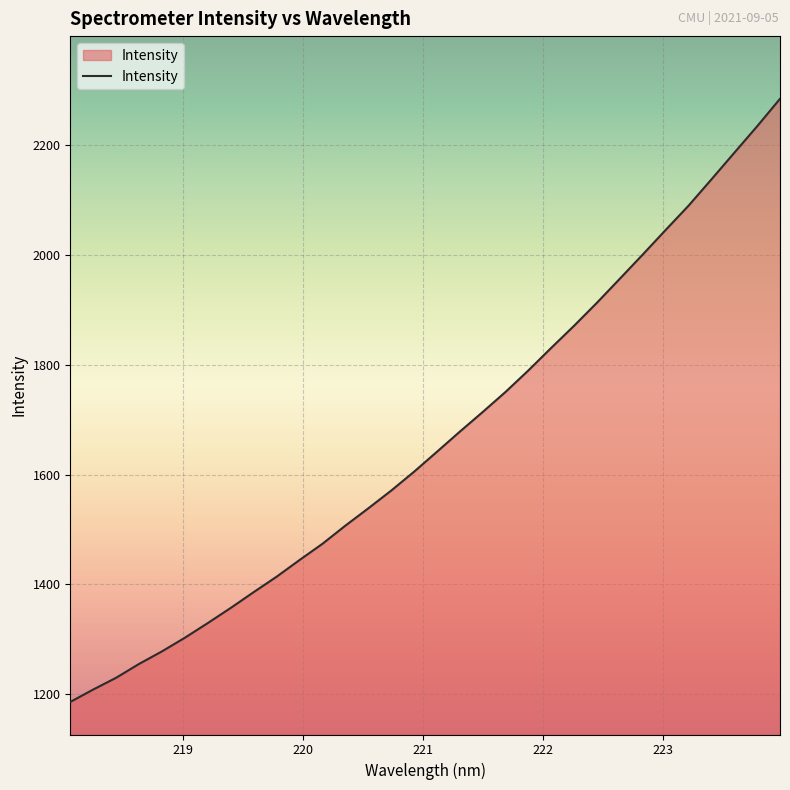

What is the minimum value shown in the chart?

1186.0